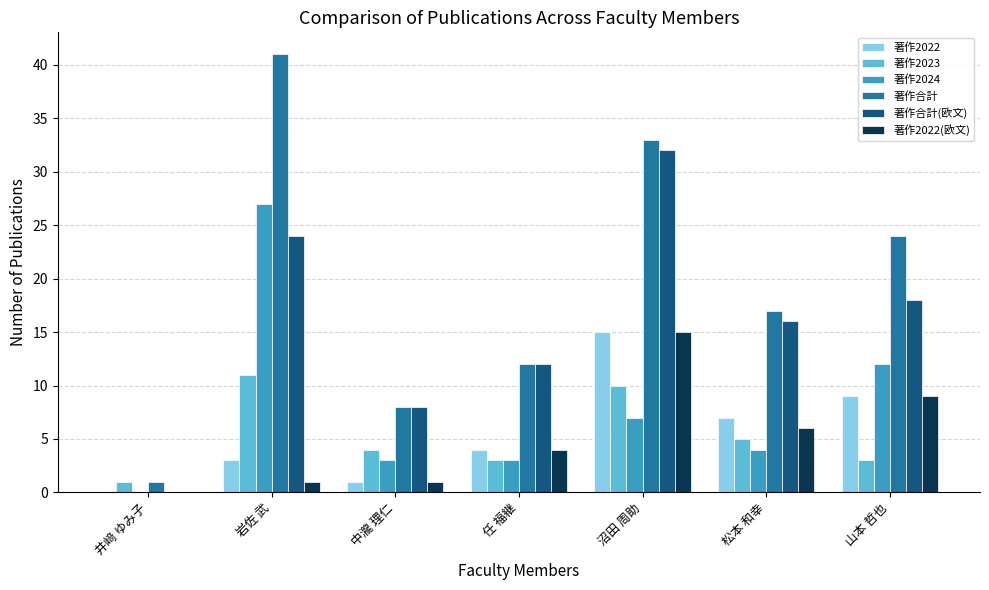

What is the spread (max minus min) of values at 山本 哲也?

21